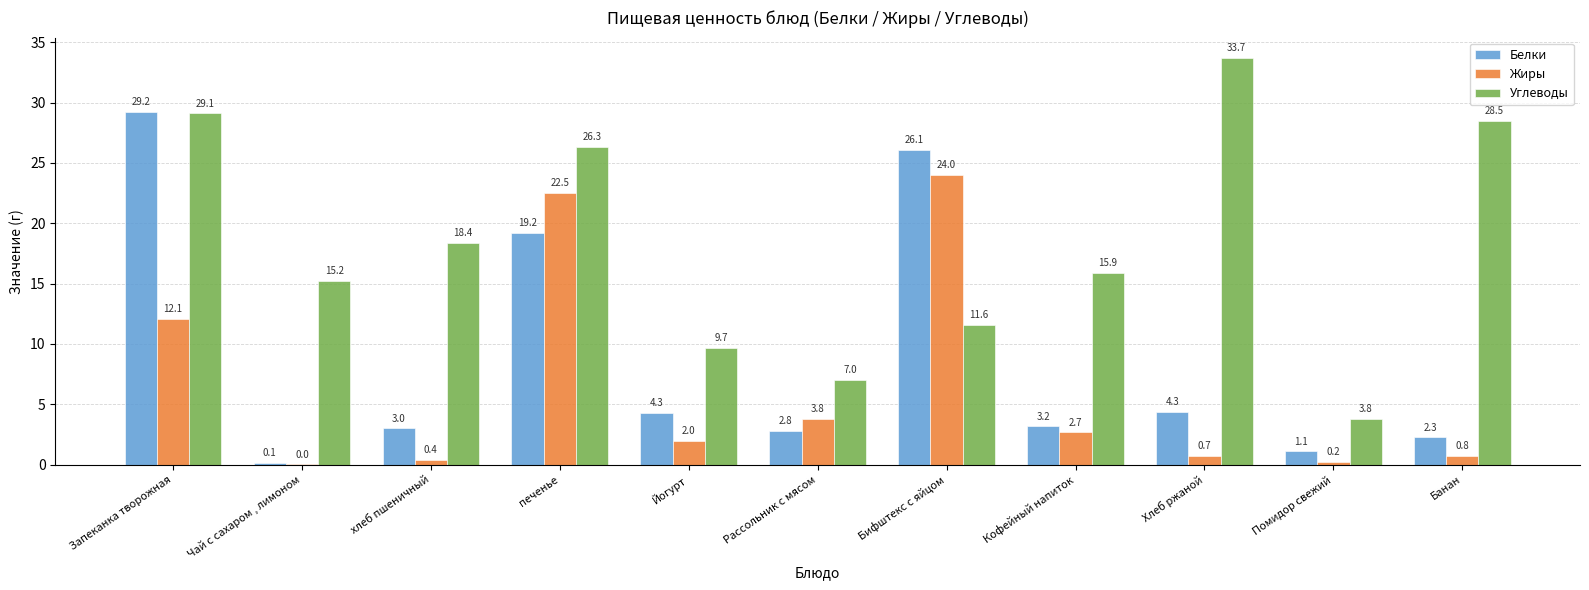

How many groups of bars are there?

11